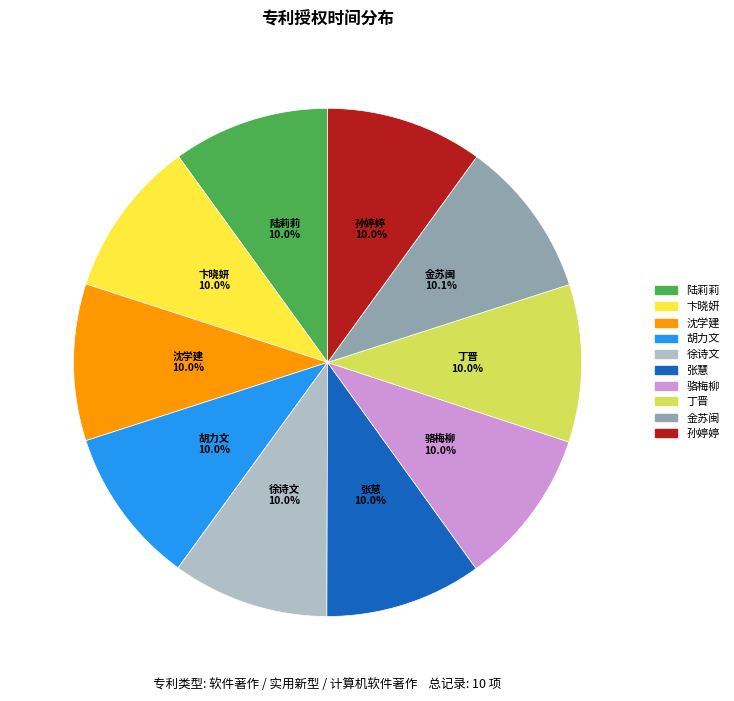

How many segments does this pie chart have?

10